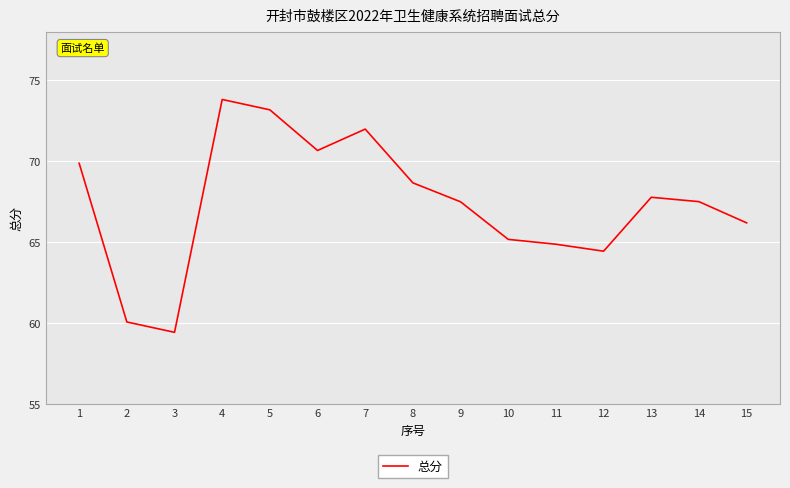

Where is the data nearest to the value 66?

15